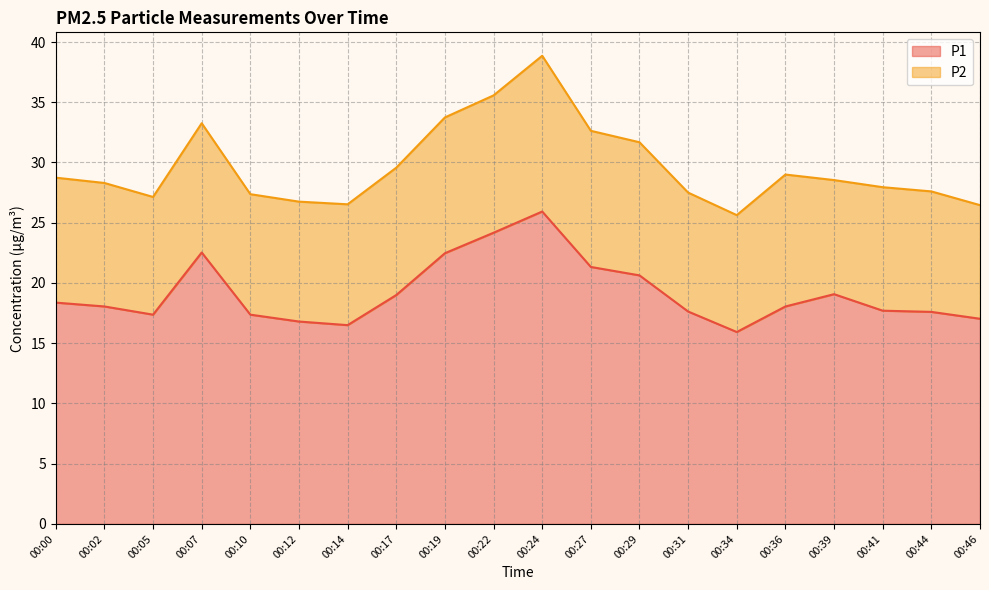

List the labels in order of value, smallest first.

00:34, 00:14, 00:12, 00:46, 00:05, 00:10, 00:44, 00:31, 00:41, 00:02, 00:36, 00:00, 00:17, 00:39, 00:29, 00:27, 00:19, 00:07, 00:22, 00:24